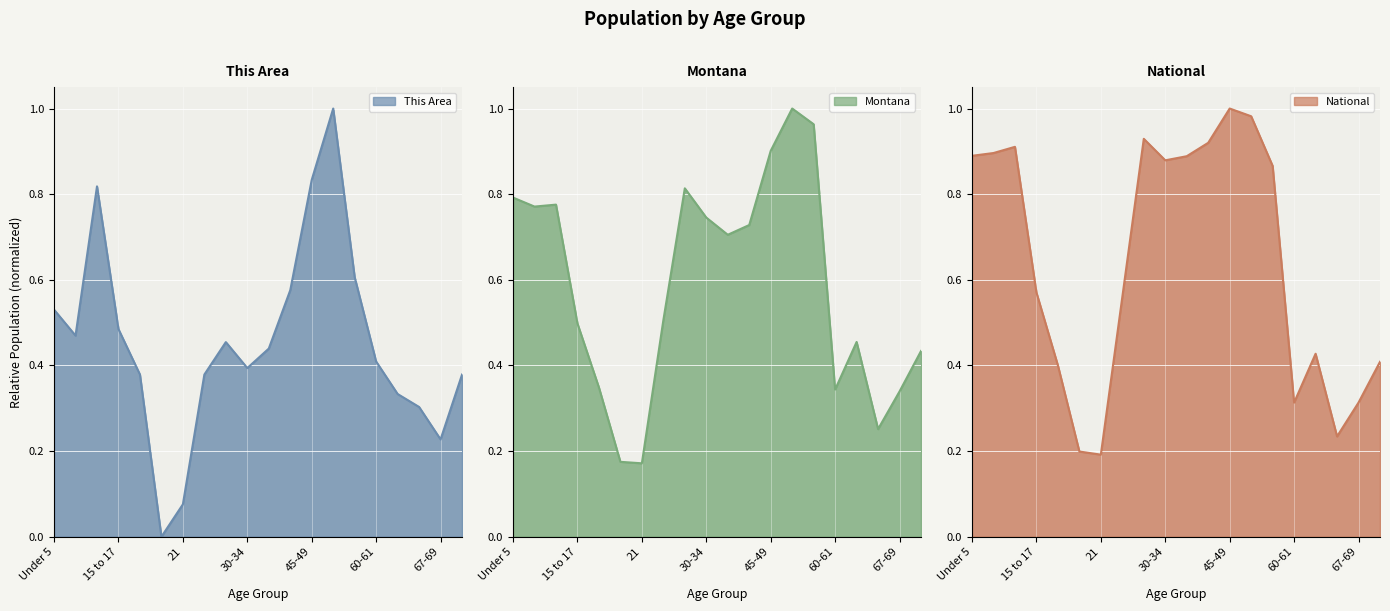

The Montana series shows 0.7 at 40-44. True or false?

True